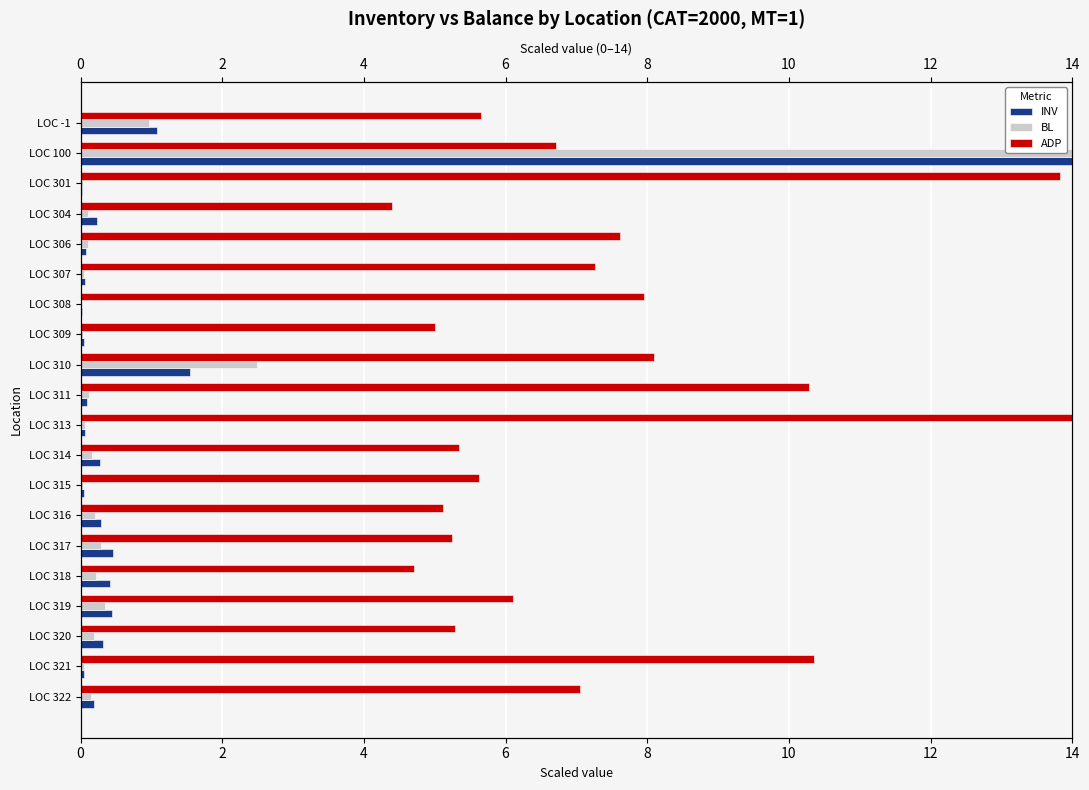

Which series has the largest range (max minus min)?

BL